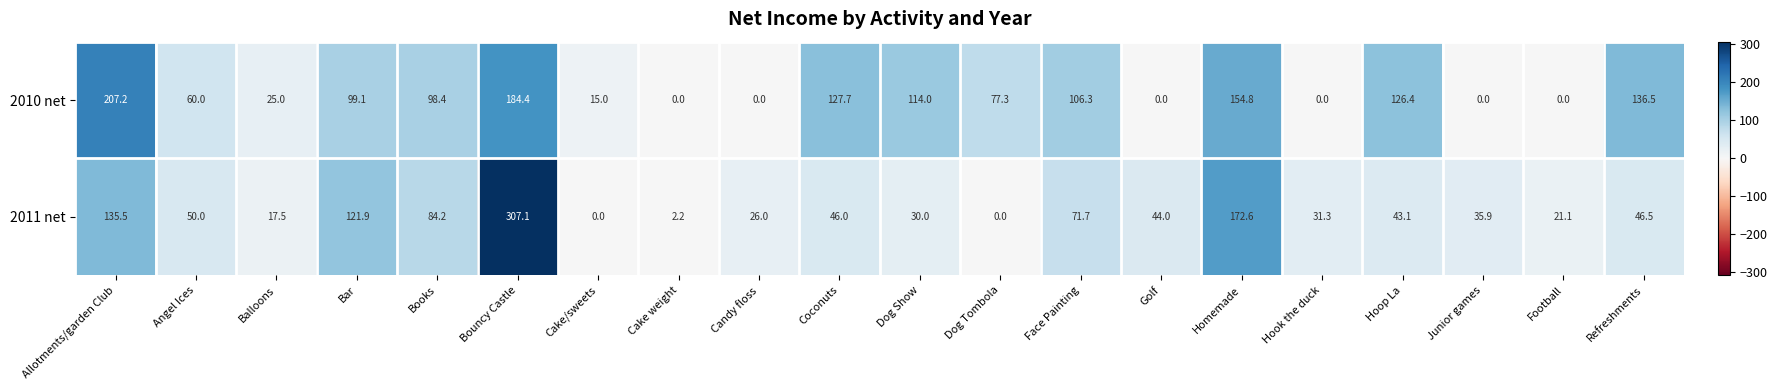

What is the maximum value shown in the chart?

307.1